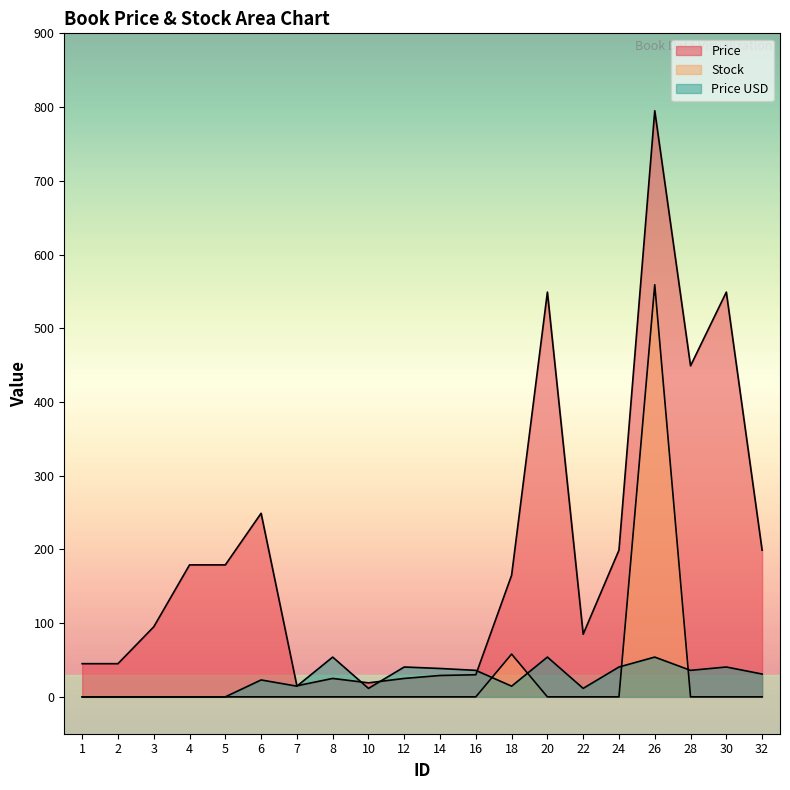

True or false: Price has a value of 59.5 at 22.

False